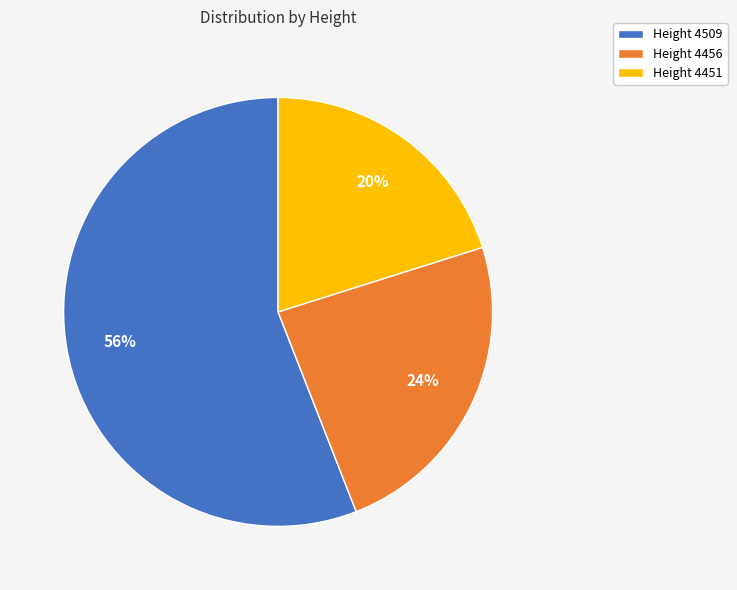

Is the sum of Height 4451 and Height 4509 greater than half?

Yes